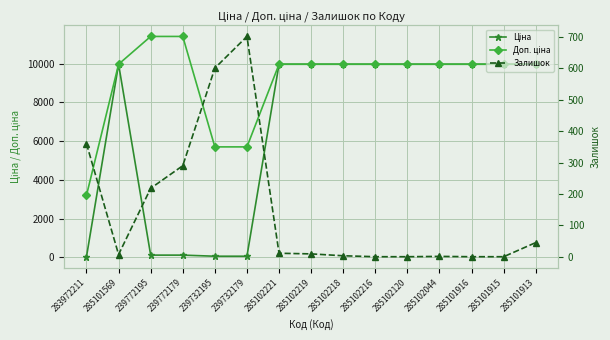

What are all the series names shown in the legend?

Ціна, Доп. ціна, Залишок